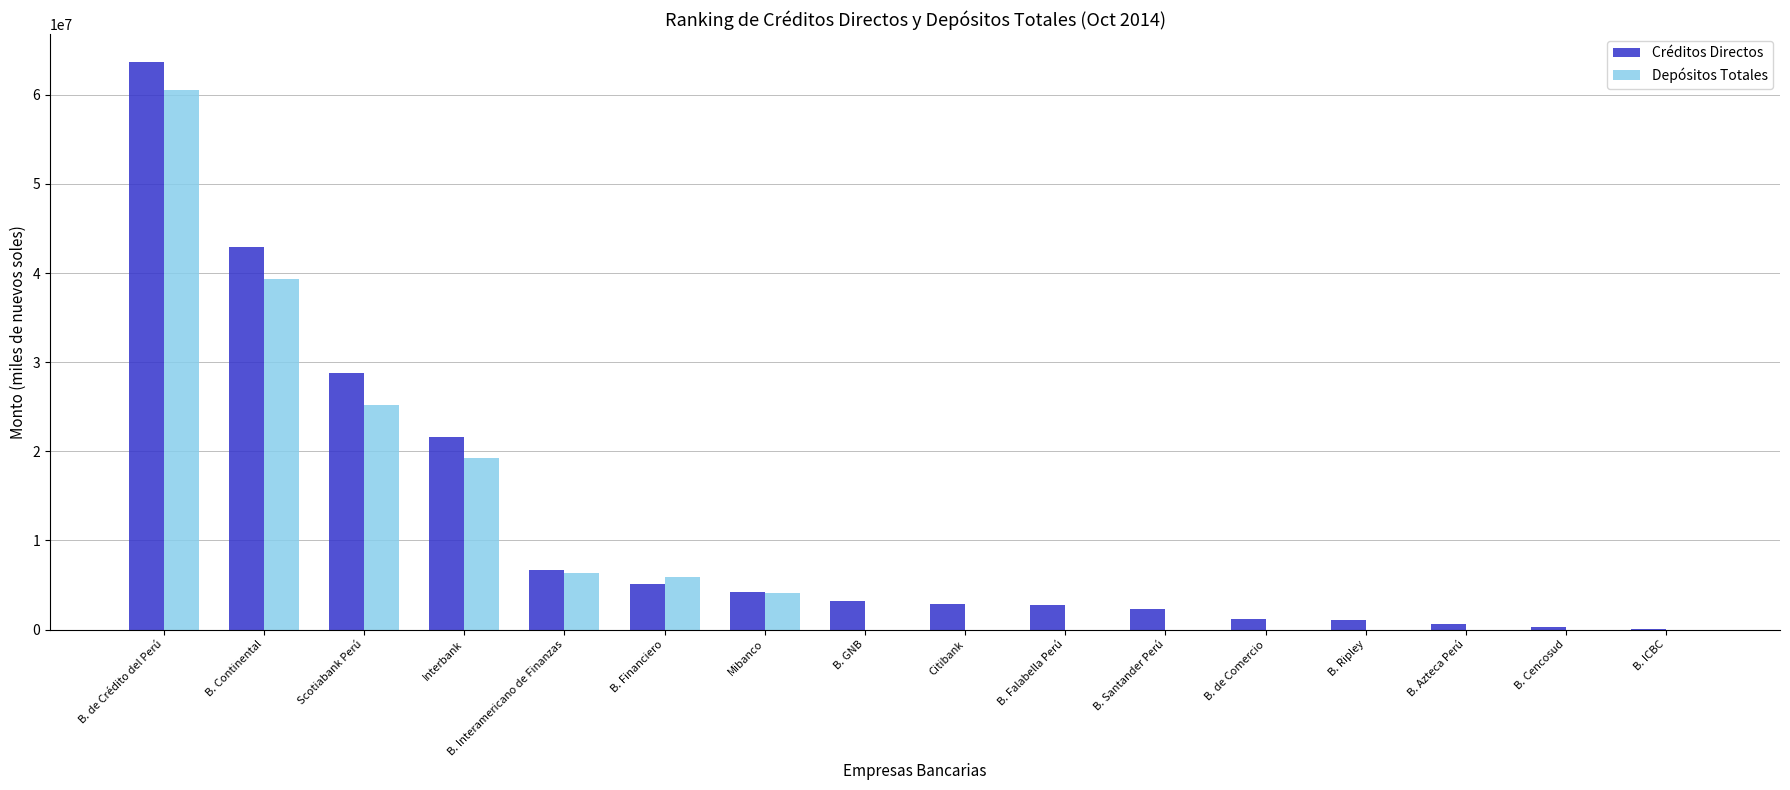

The value of Depósitos Totales at Citibank is 0.0. True or false?

True